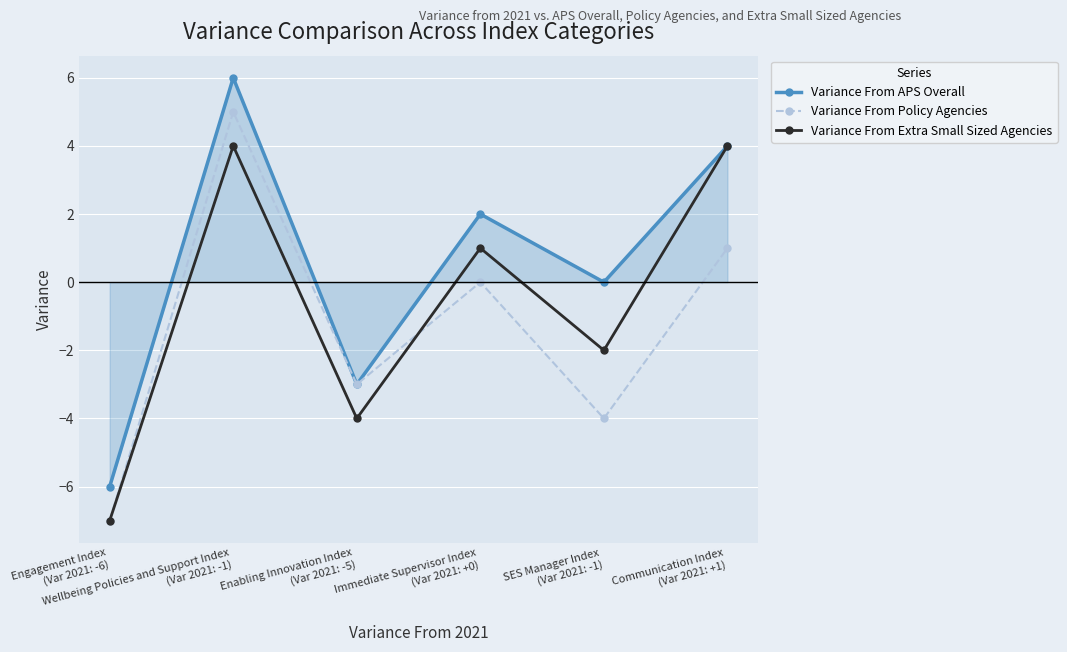

At which label is Variance From Policy Agencies closest to -1?

Immediate Supervisor Index
(Var 2021: +0)